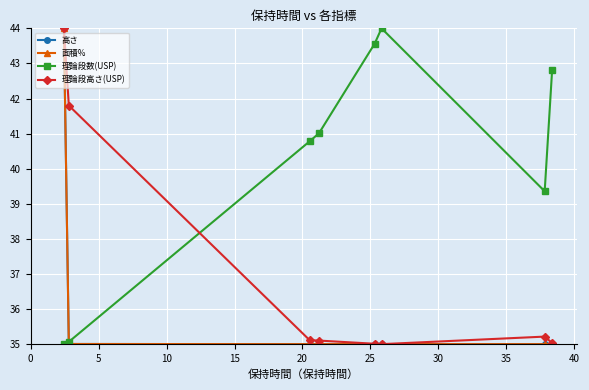

At how many categories does at least one series exceed 39?

8